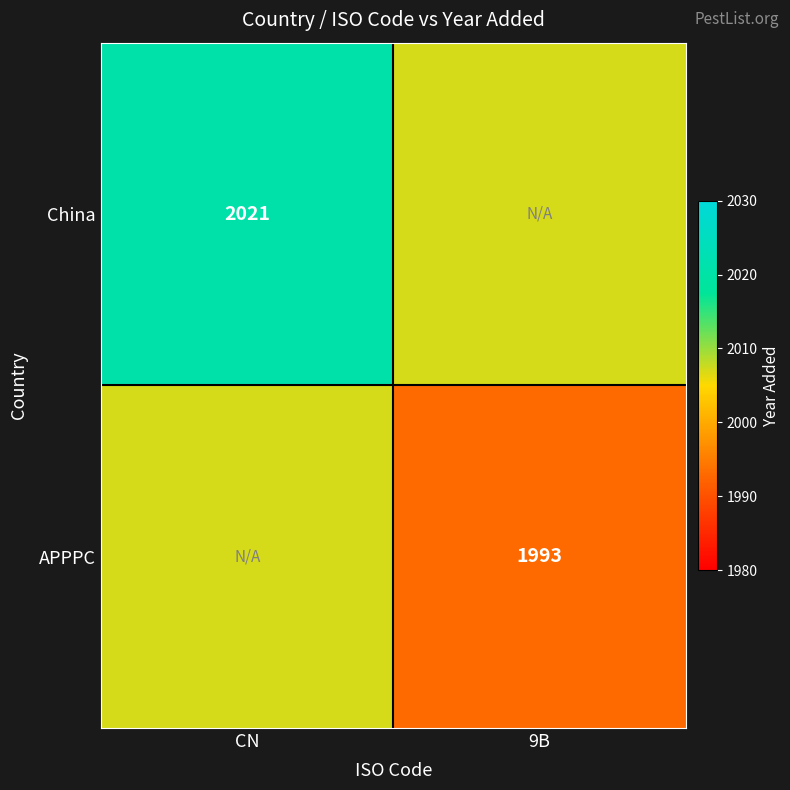

Is it true that APPPC equals 1993 at 9B?

True